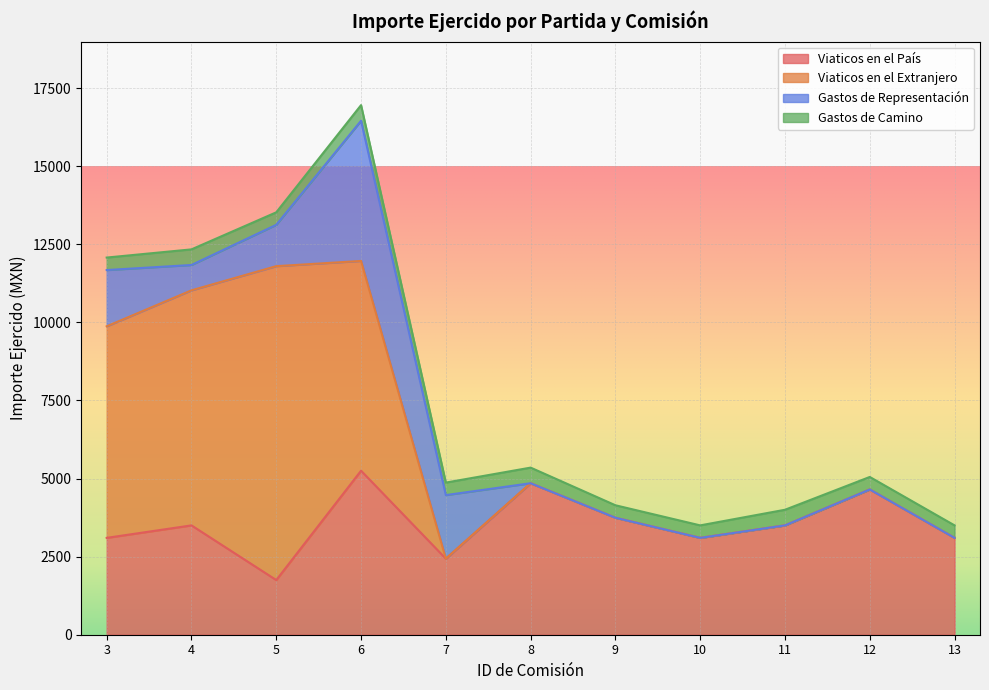

What is the difference between the second highest and minimum values in the Gastos de Camino series?

100.0